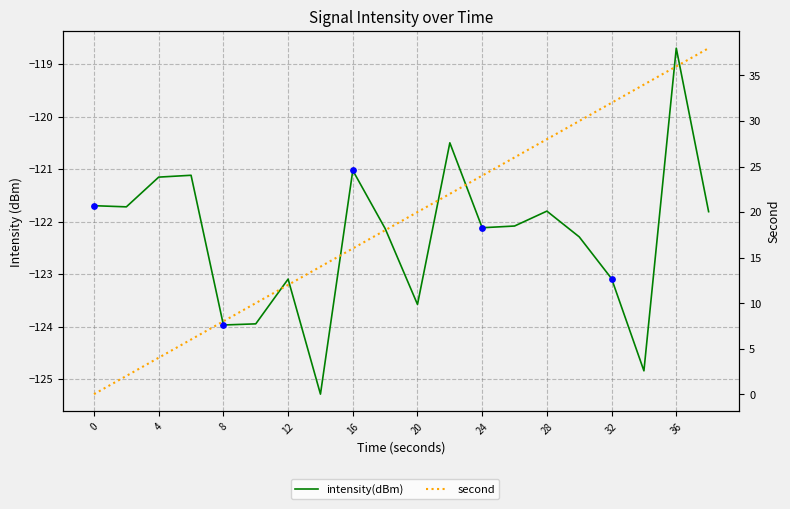

What are all the series names shown in the legend?

intensity(dBm), second